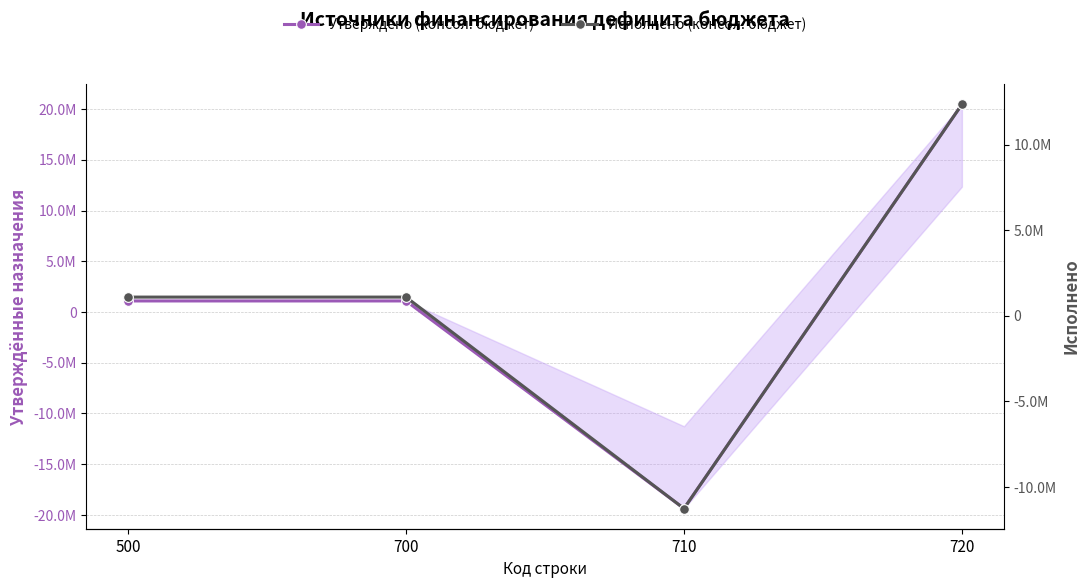

At which label does Утверждено (консол. бюджет) first exceed 1092700?

720